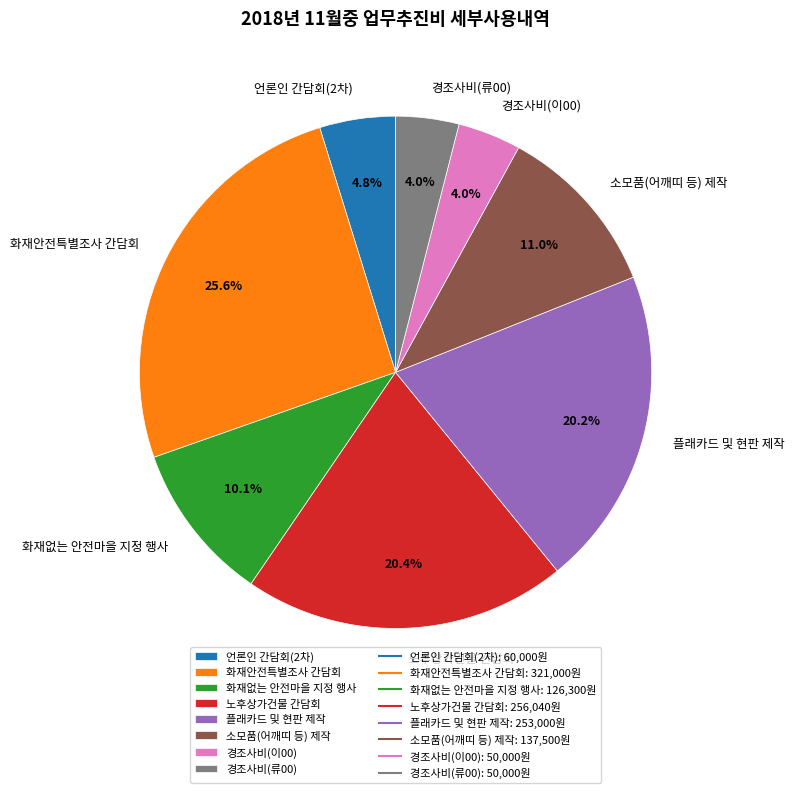

Is there any slice that represents more than half of the pie?

No